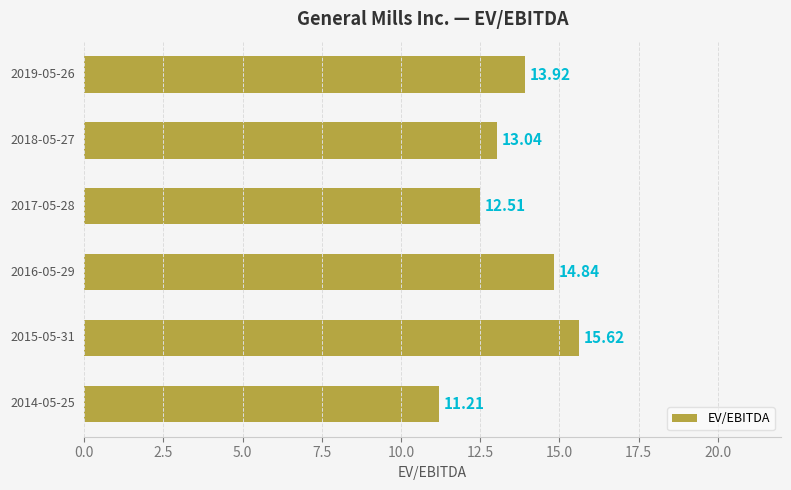

What is the sum of all values?

81.1